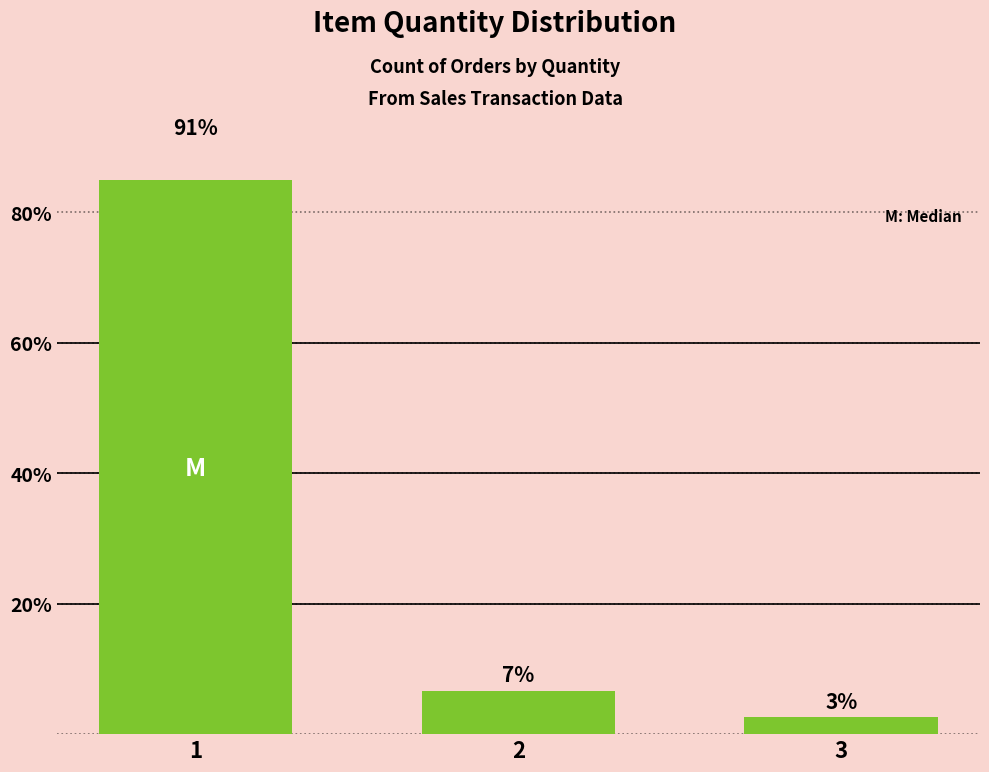

What is the ratio of the value at 2 to the value at 3?

2.5